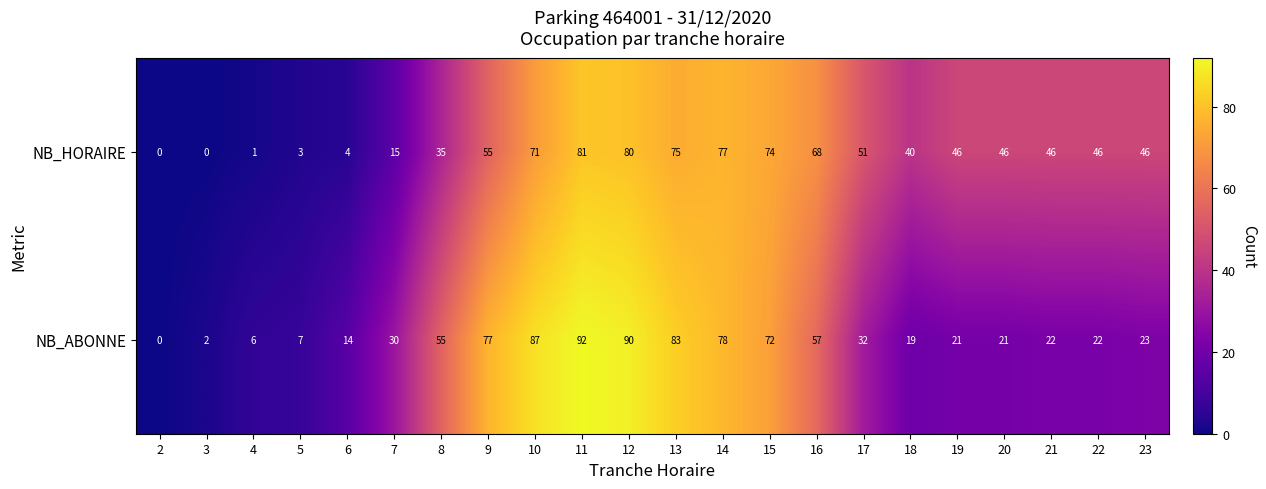

What is the difference between the maximum and minimum values in the NB_ABONNE series?

92